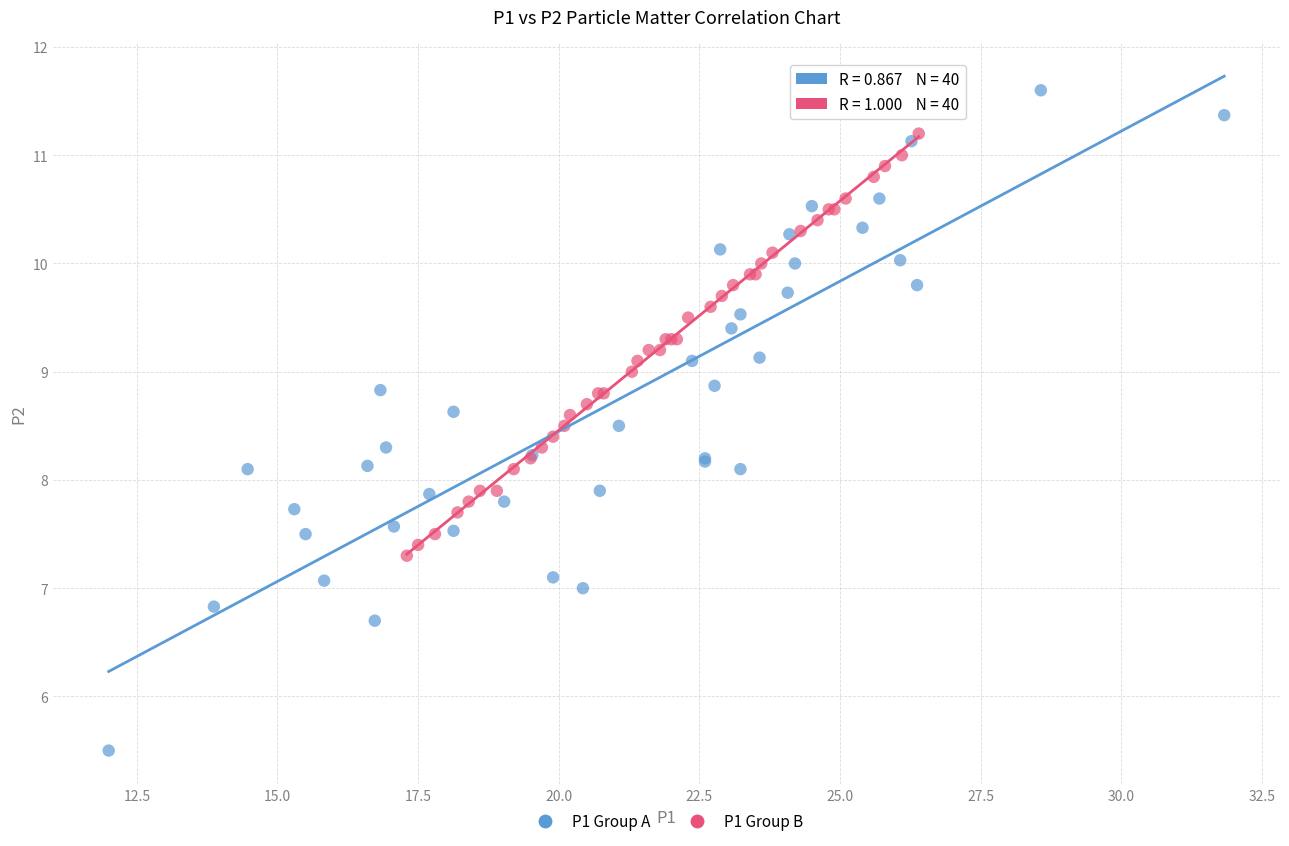

What are all the series names shown in the legend?

P1 Group A, P1 Group B